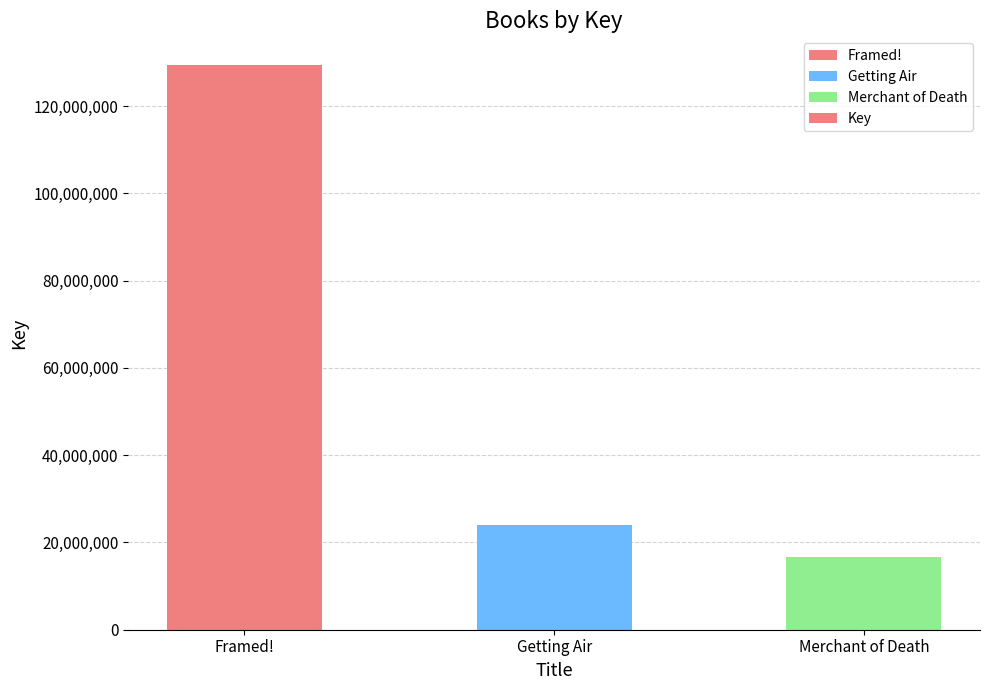

Between Framed! and Merchant of Death, which is larger?

Framed!